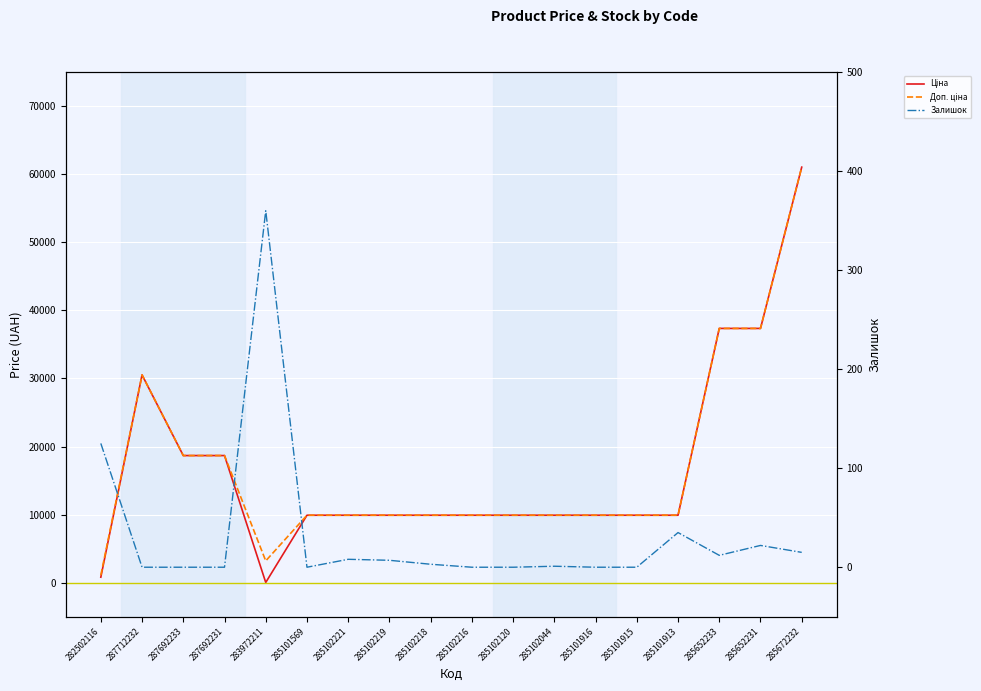

True or false: Доп. ціна and Ціна intersect in this chart.

False